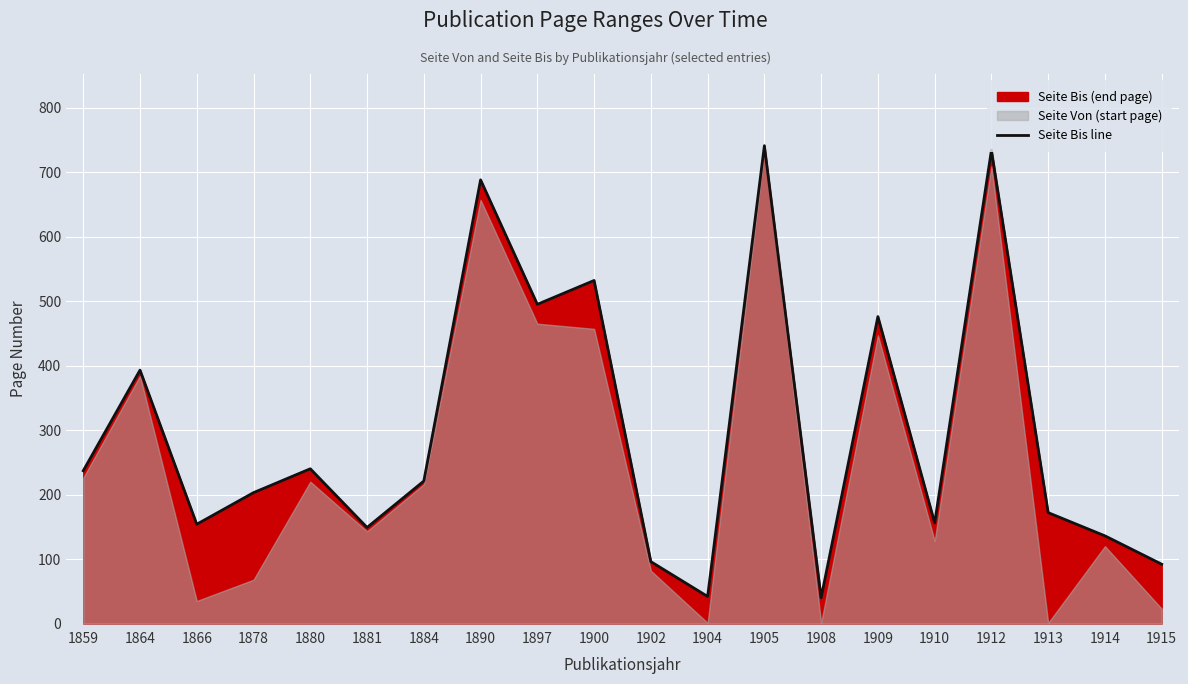

At which label is the value closest to 390?

1864